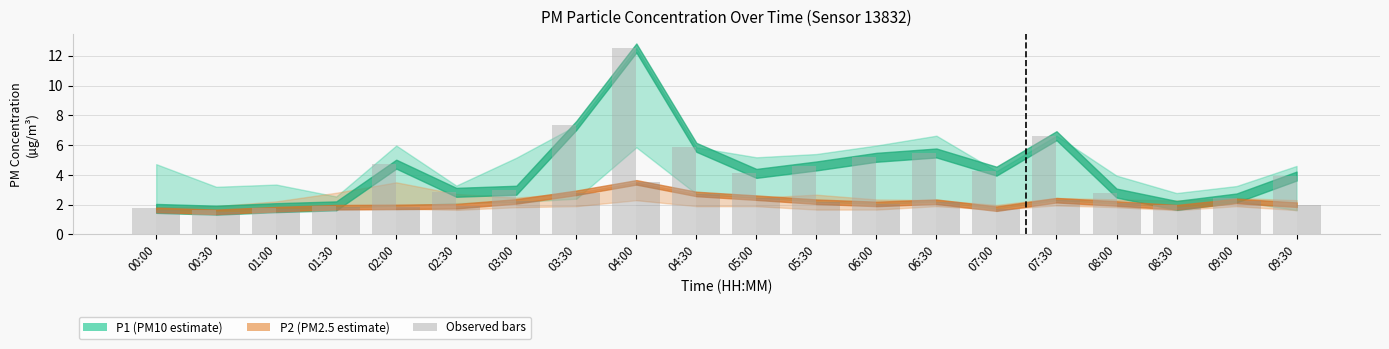

How many series are shown in this chart?

2